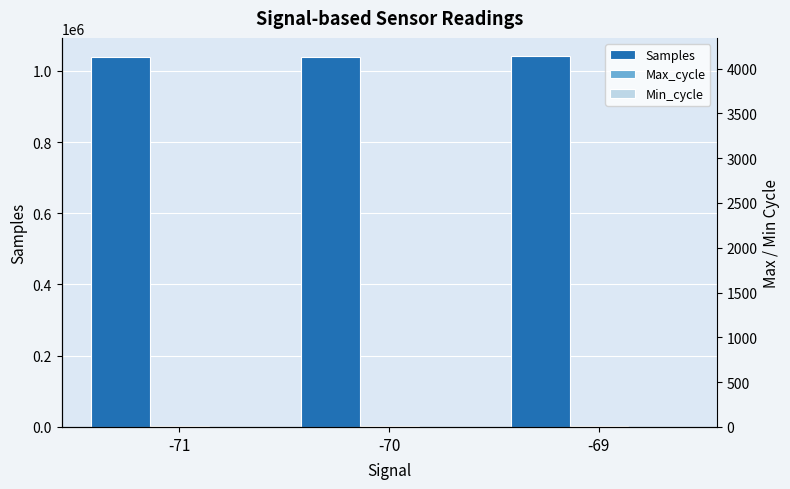

The value of Min_cycle at -70 is 28. True or false?

True